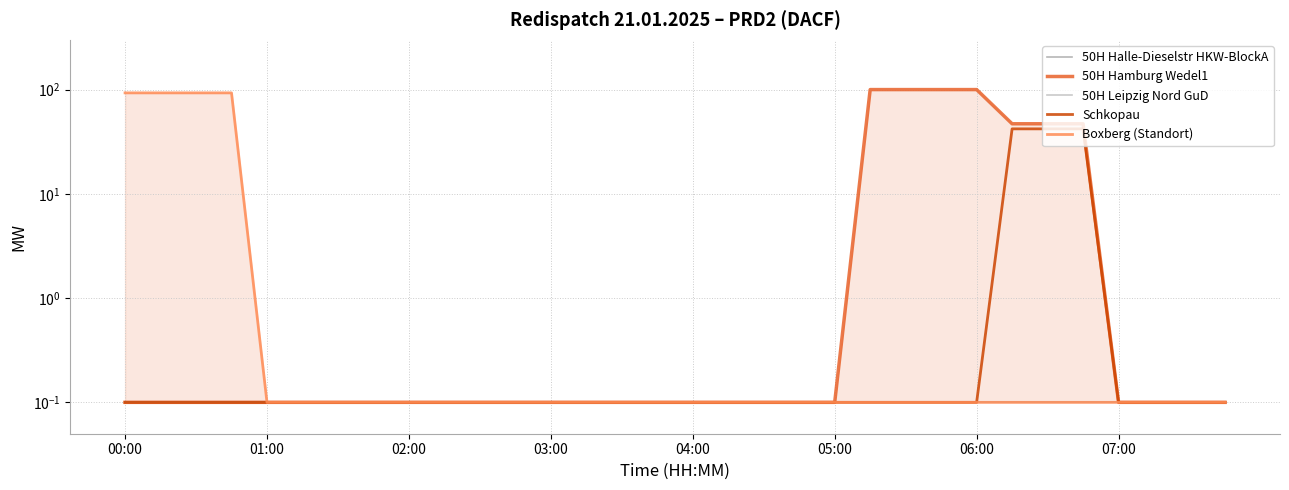

Is it true that 50H Leipzig Nord GuD equals 0.0 at 9?

False